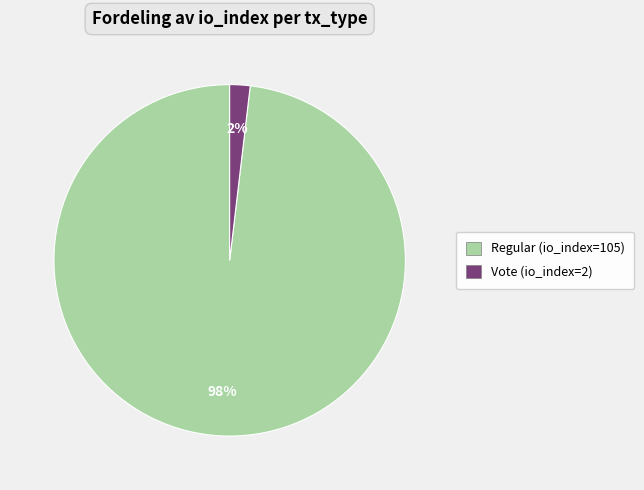

True or false: Regular (io_index=105) accounts for 98% of the total.

True